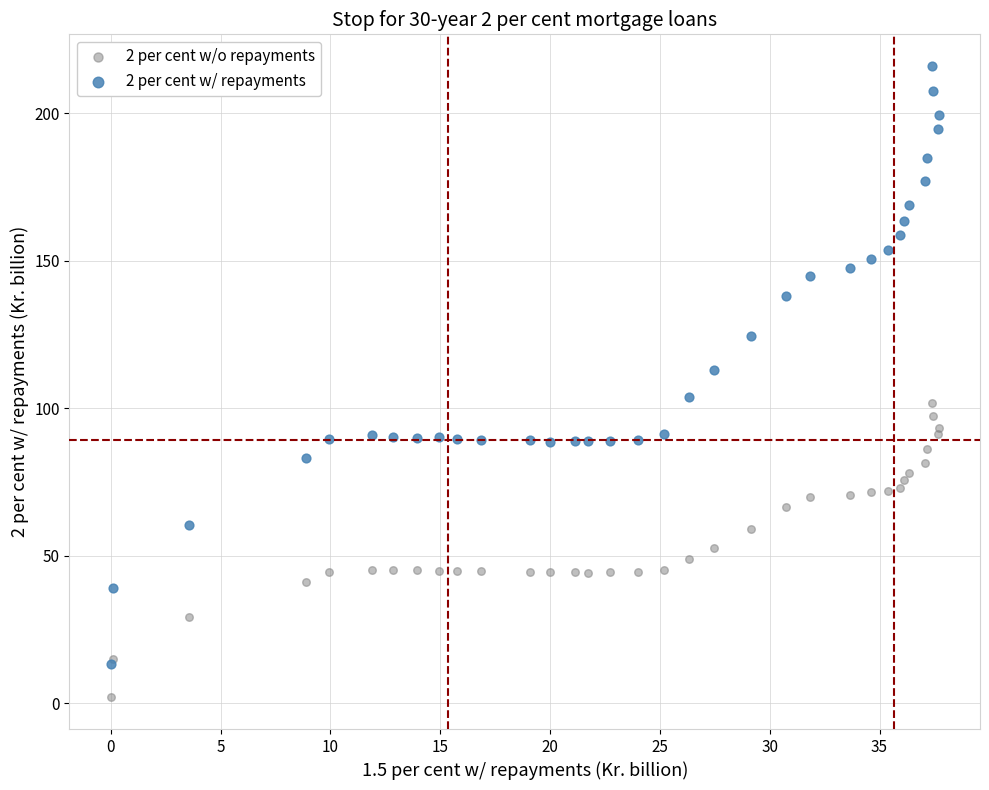

Which series contains the lowest Y value?

2 per cent w/o repayments